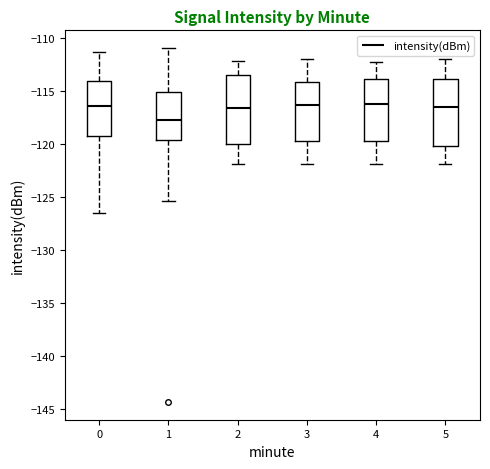

Reading left to right, read every box against the y-axis: the position of its median line, the range the box covers, and the ends of its whiskers. The values are not printed on the chart, so give them approximately, as read against the axis.

0: median -116.5, box -119.5 to -114.0, whiskers -126.5 to -111.5
1: median -118.0, box -119.5 to -115.0, whiskers -125.5 to -111.0
2: median -116.5, box -120.0 to -113.5, whiskers -122.0 to -112.0
3: median -116.5, box -120.0 to -114.0, whiskers -122.0 to -112.0
4: median -116.0, box -119.5 to -114.0, whiskers -122.0 to -112.5
5: median -116.5, box -120.0 to -114.0, whiskers -122.0 to -112.0